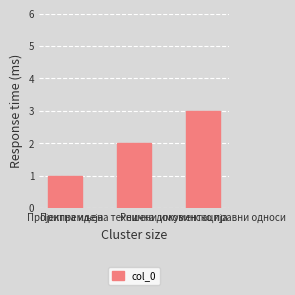

Reading right to left, what are all the values shown in this chart?

3	2	1